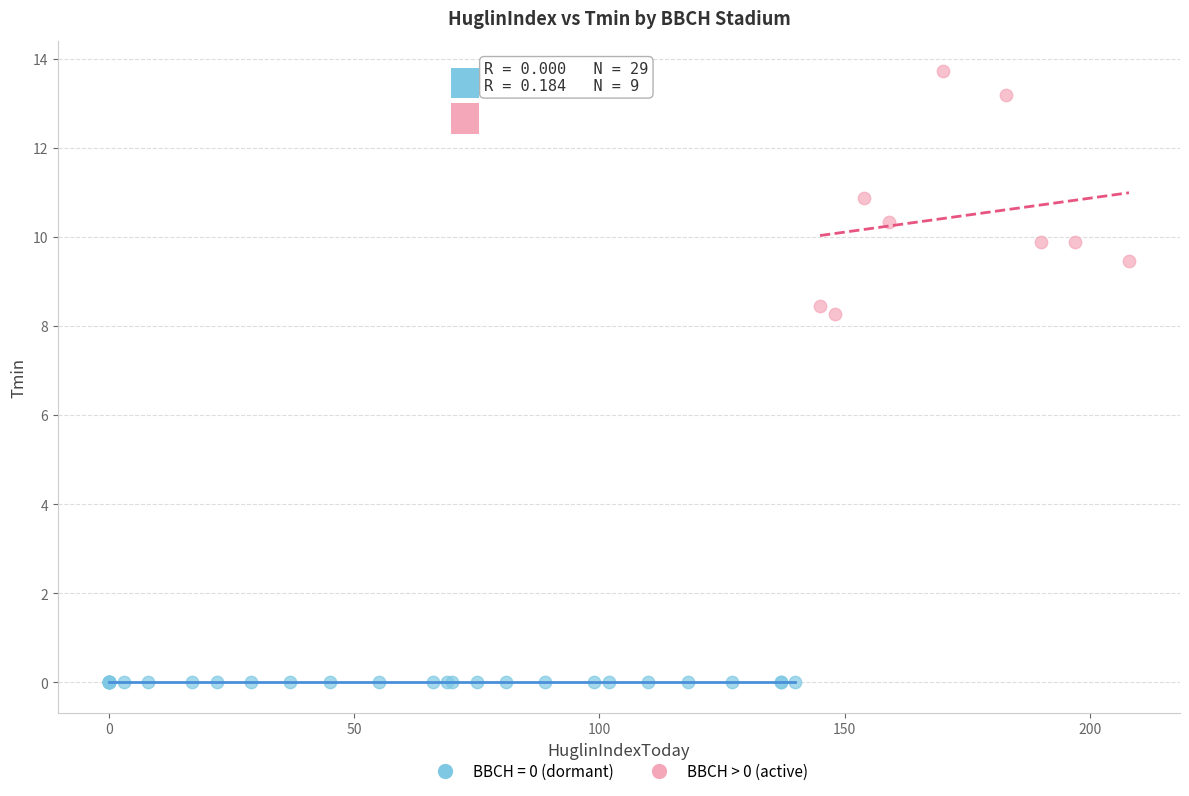

Which series reaches the maximum Y coordinate?

BBCH > 0 (active)